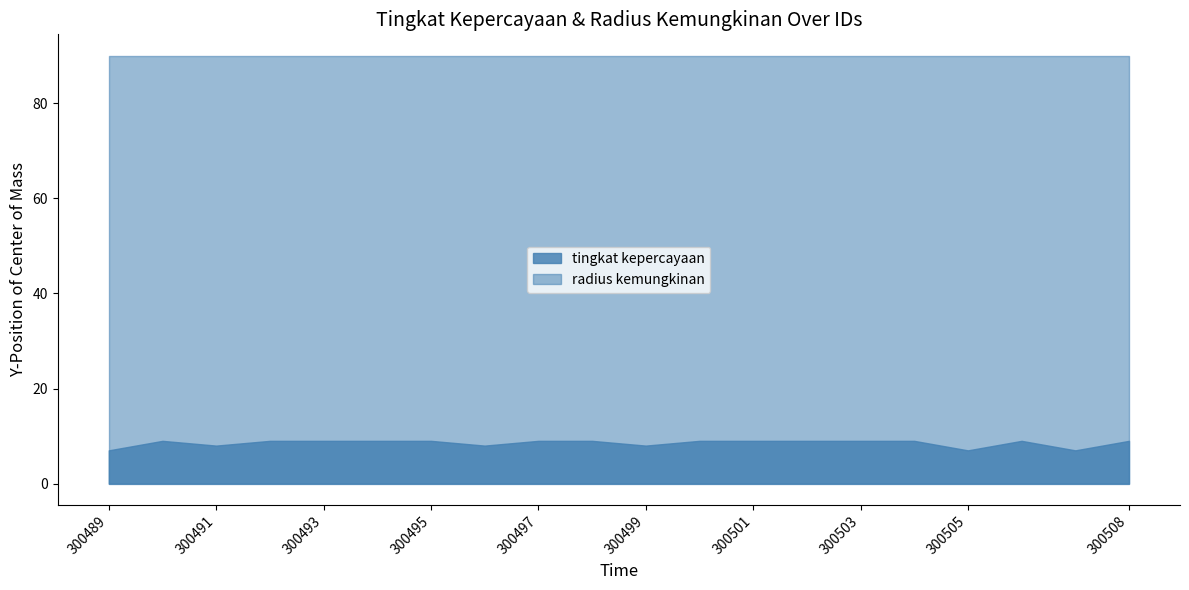

Which label corresponds to the largest value in the chart?

300489